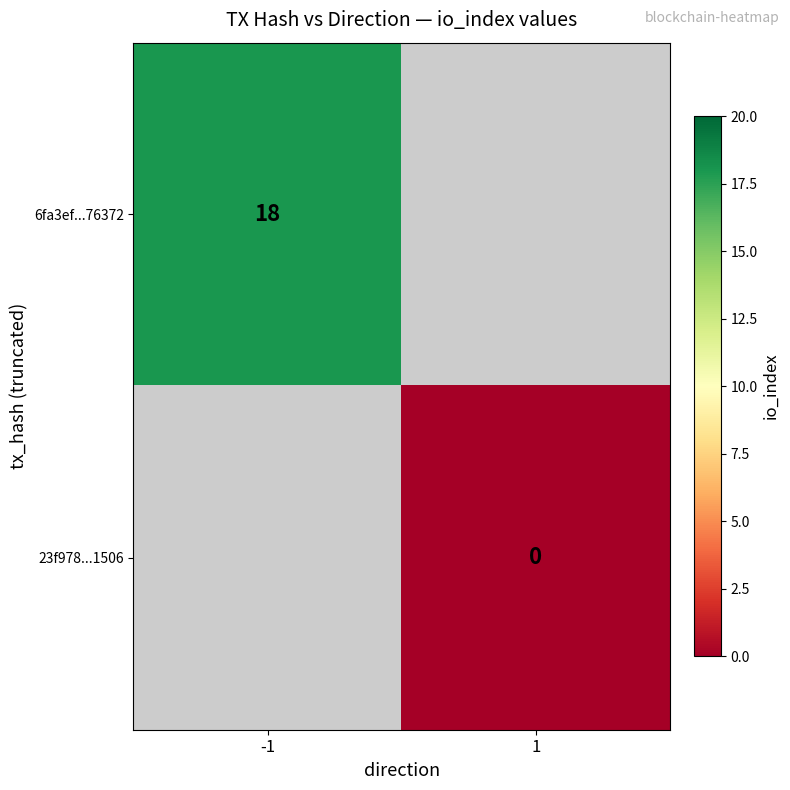

At how many categories does at least one series exceed 0?

1